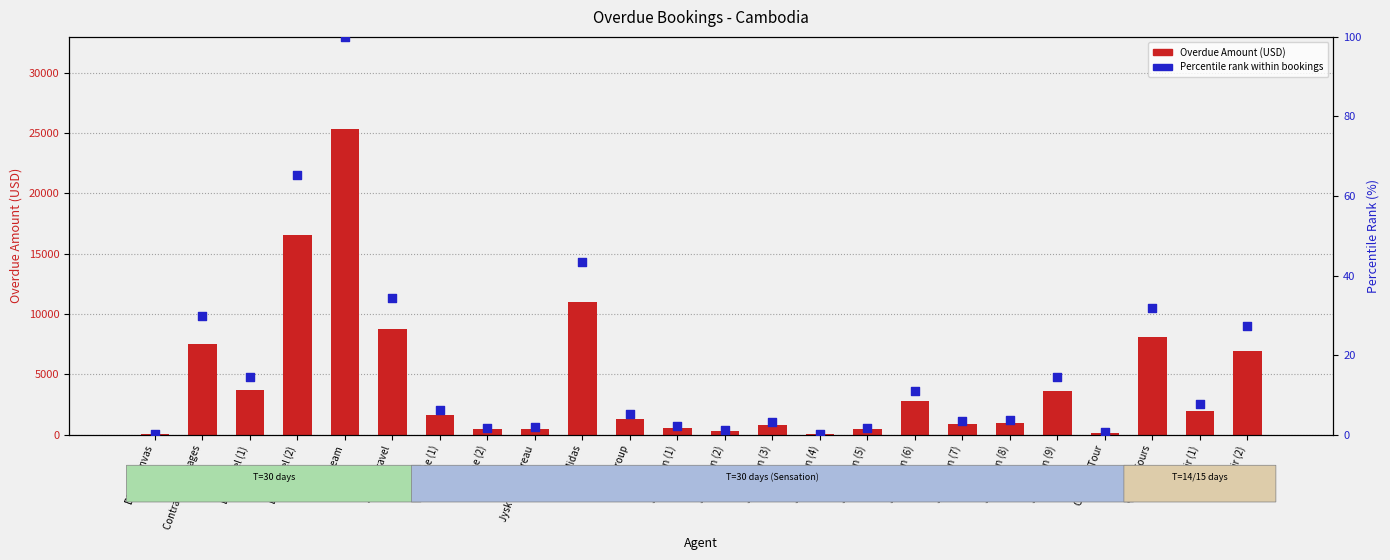

Which series reaches the minimum Y coordinate?

Percentile rank within bookings